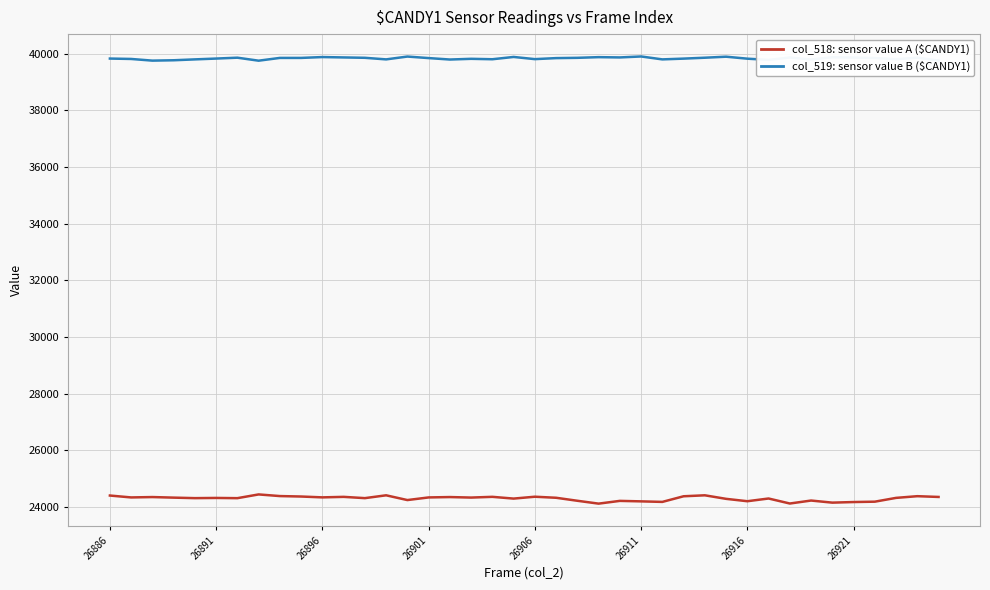

What is the minimum value for col_519: sensor value B ($CANDY1)?

39759